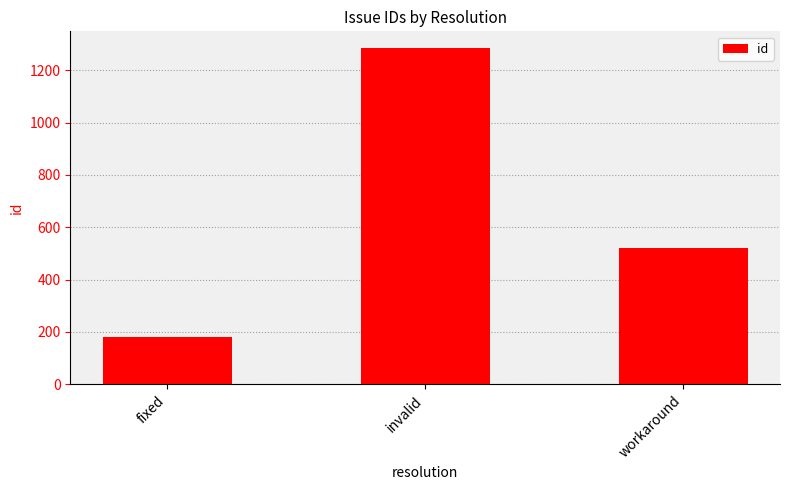

How many categories are shown in the chart?

3